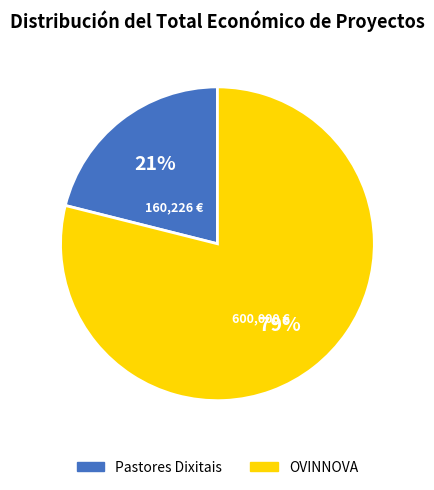

To the nearest percent, what percentage of the pie is OVINNOVA?

79%